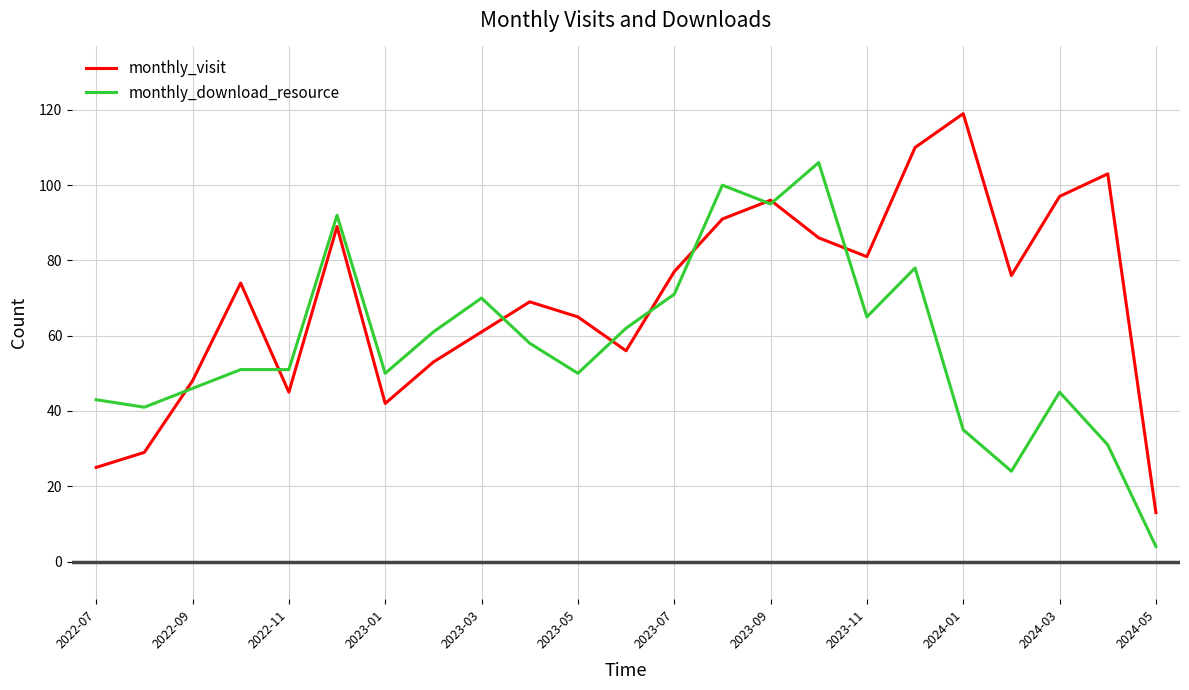

True or false: monthly_visit and monthly_download_resource cross at least once.

True